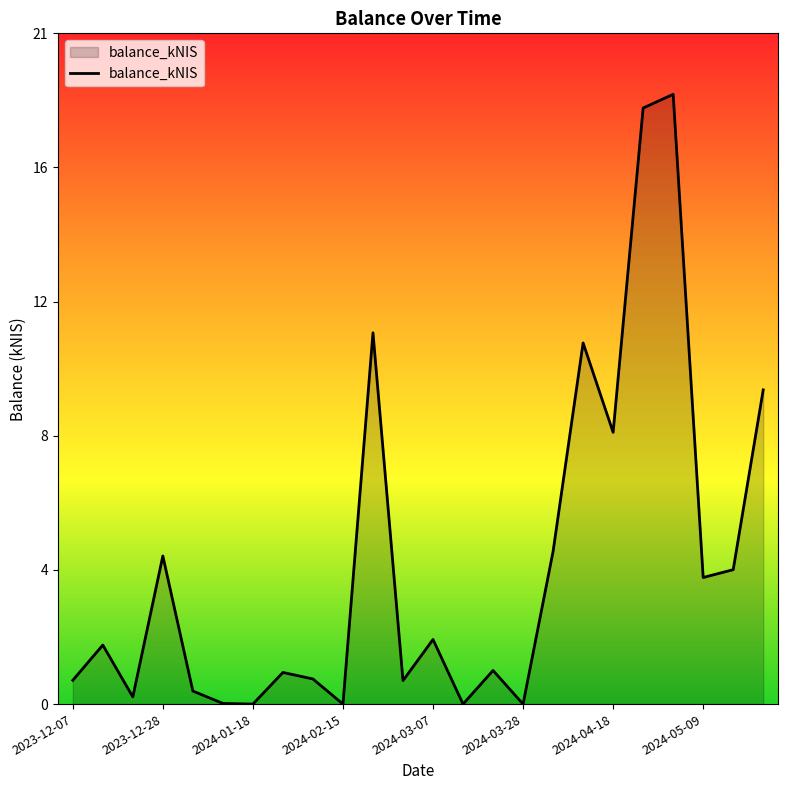

Does the chart have visible grid lines?

No